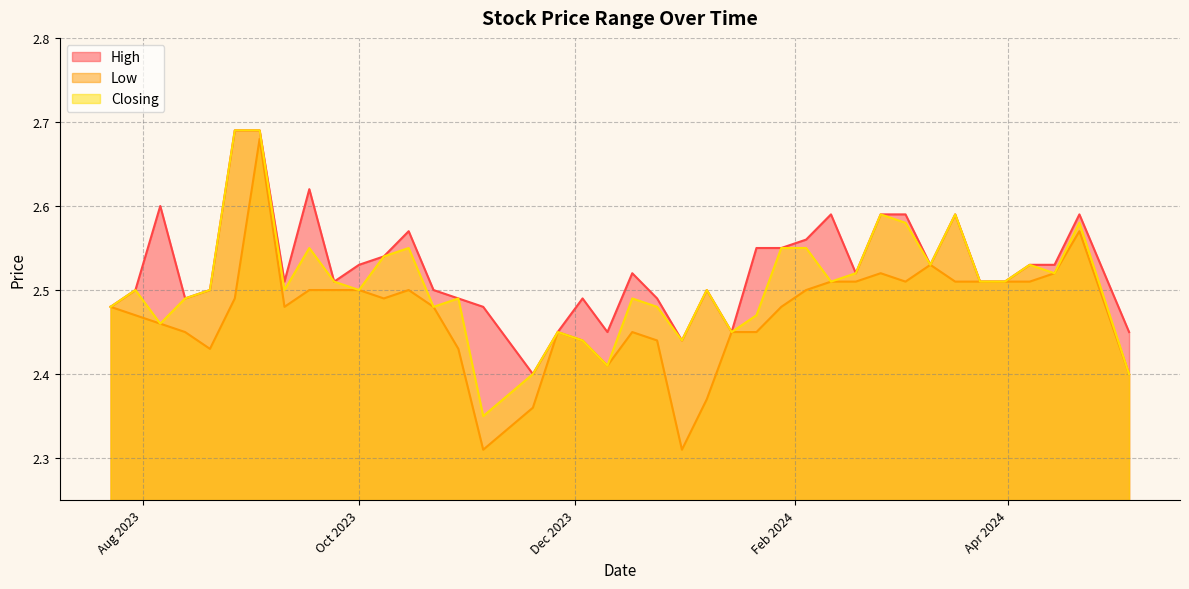

Which has a higher value, 21/04/2024 or 04/02/2024?

21/04/2024